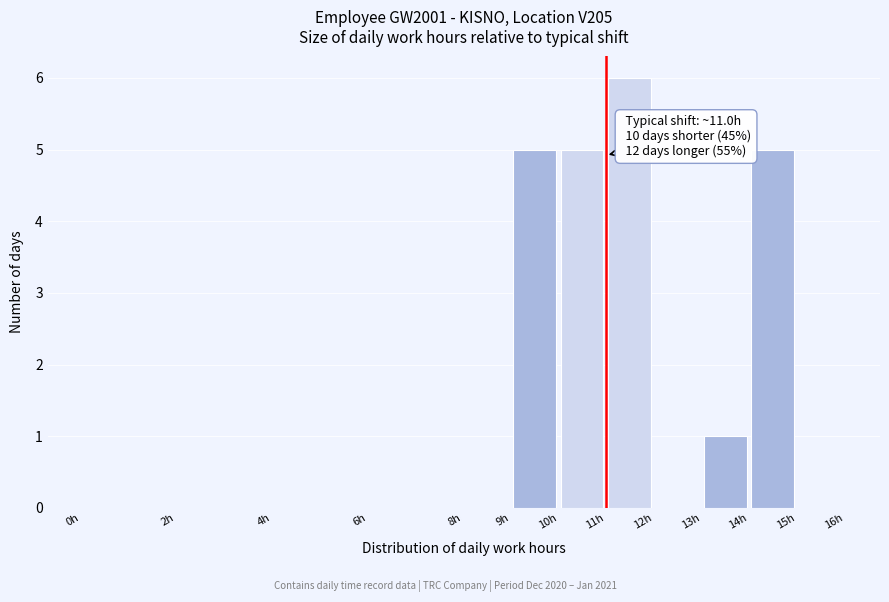

Over which range of the x-axis is the bar tallest?

11 to 12